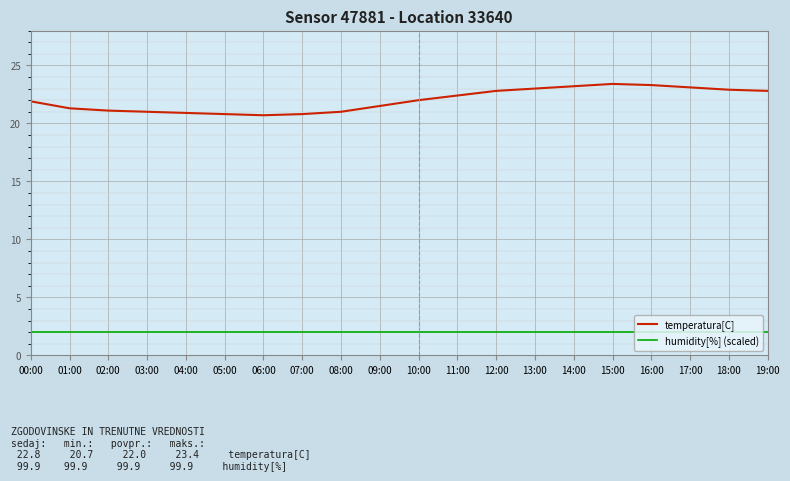

True or false: humidity[%] (scaled) and temperatura[C] cross at least once.

False